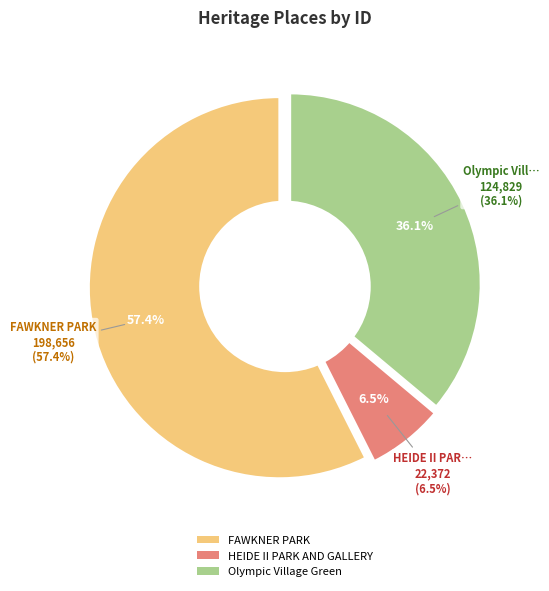

Rank the categories by value from highest to lowest.

FAWKNER PARK, Olympic Village Green, HEIDE II PARK AND GALLERY